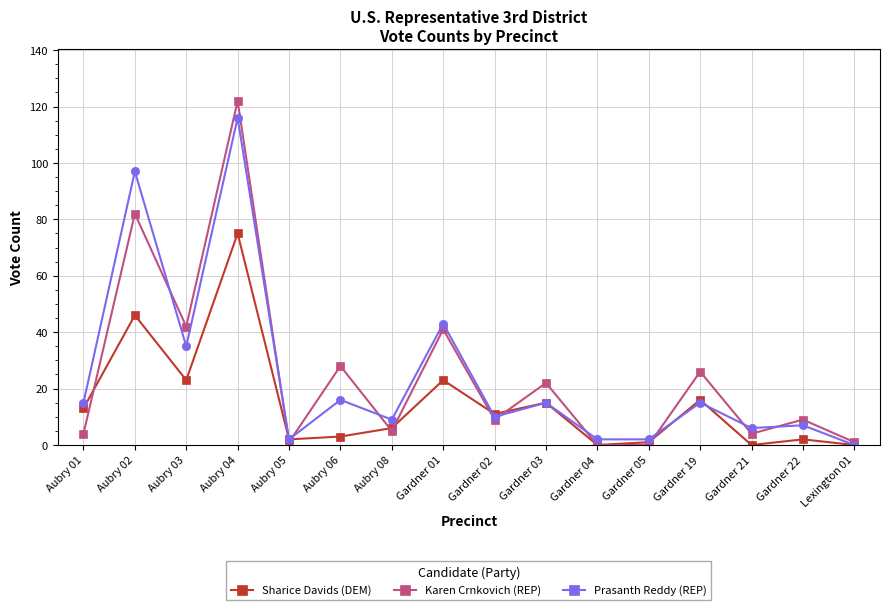

Reading left to right, extract all data points from this chart.

Sharice Davids (DEM): Aubry 01=13	Aubry 02=46	Aubry 03=23	Aubry 04=75	Aubry 05=2	Aubry 06=3	Aubry 08=6	Gardner 01=23	Gardner 02=11	Gardner 03=15	Gardner 04=0	Gardner 05=1	Gardner 19=16	Gardner 21=0	Gardner 22=2	Lexington 01=0
Karen Crnkovich (REP): Aubry 01=4	Aubry 02=82	Aubry 03=42	Aubry 04=122	Aubry 05=1	Aubry 06=28	Aubry 08=5	Gardner 01=41	Gardner 02=9	Gardner 03=22	Gardner 04=0	Gardner 05=0	Gardner 19=26	Gardner 21=4	Gardner 22=9	Lexington 01=1
Prasanth Reddy (REP): Aubry 01=15	Aubry 02=97	Aubry 03=35	Aubry 04=116	Aubry 05=2	Aubry 06=16	Aubry 08=9	Gardner 01=43	Gardner 02=10	Gardner 03=15	Gardner 04=2	Gardner 05=2	Gardner 19=15	Gardner 21=6	Gardner 22=7	Lexington 01=0